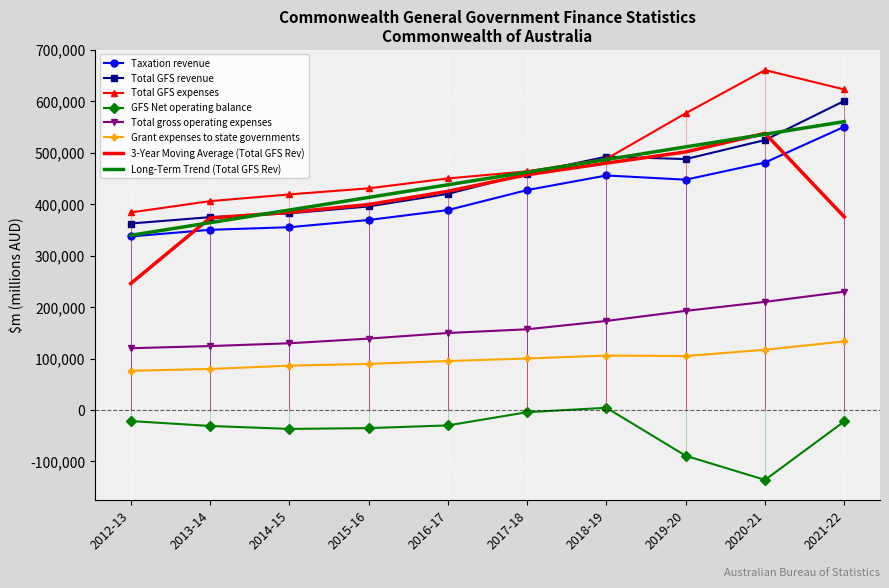

The value of Total gross operating expenses at 2016-17 is 30685. True or false?

False